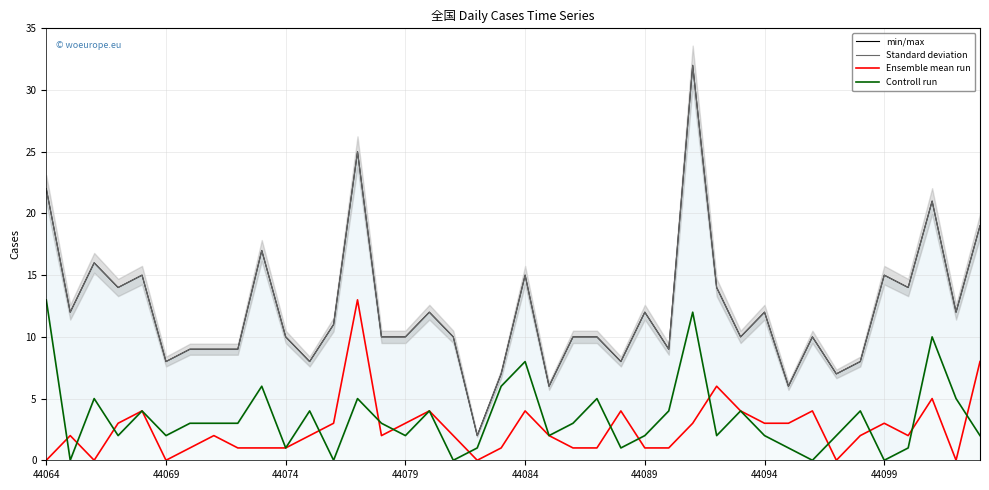

Rank the categories by Ensemble mean run value from highest to lowest.

13, 39, 28, 37, 44084, 16, 20, 24, 29, 32, 44079, 12, 15, 27, 30, 31, 35, 44069, 44099, 11, 14, 17, 21, 34, 36, 44094, 8, 9, 10, 19, 22, 23, 25, 26, 44064, 44074, 44089, 18, 33, 38